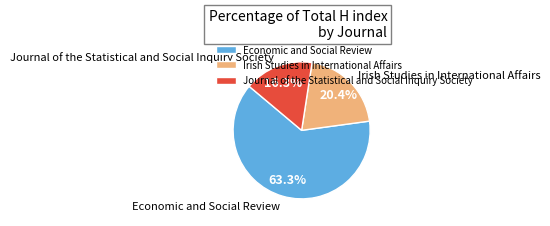

To the nearest percent, what portion does Irish Studies in International Affairs represent?

20%